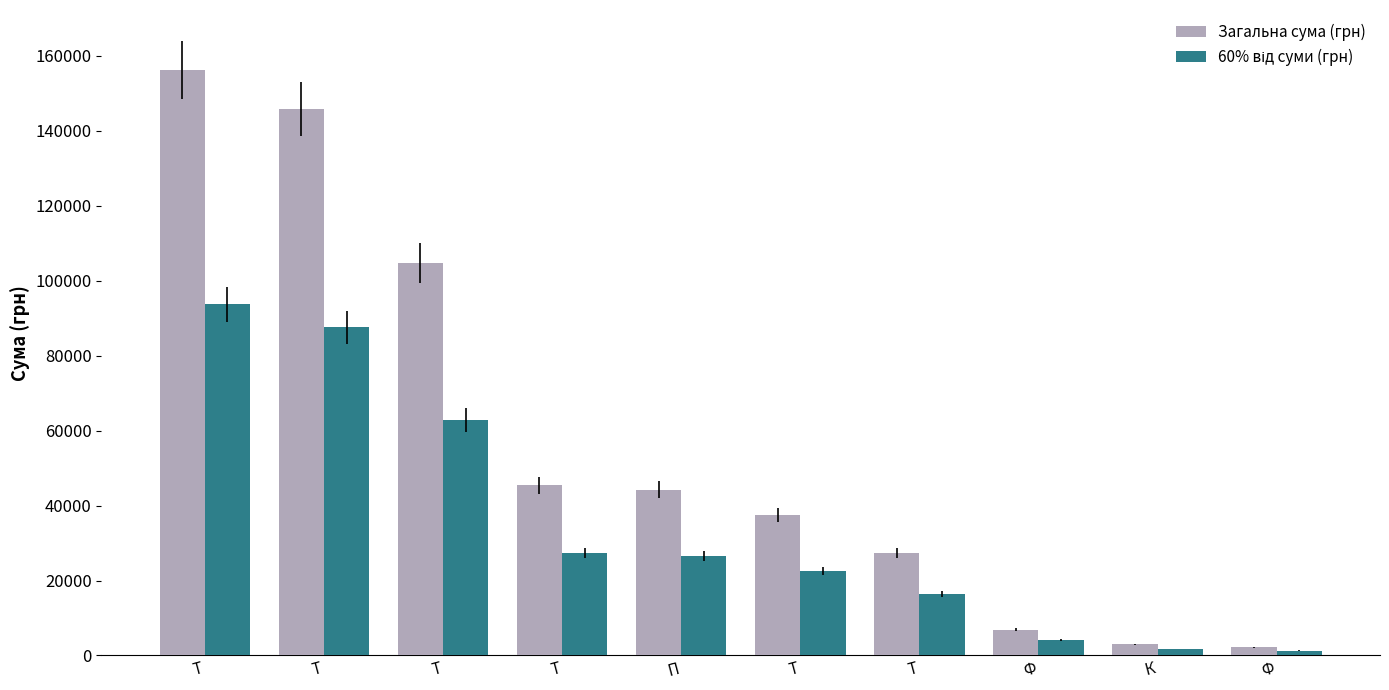

Does the chart contain any negative values?

No